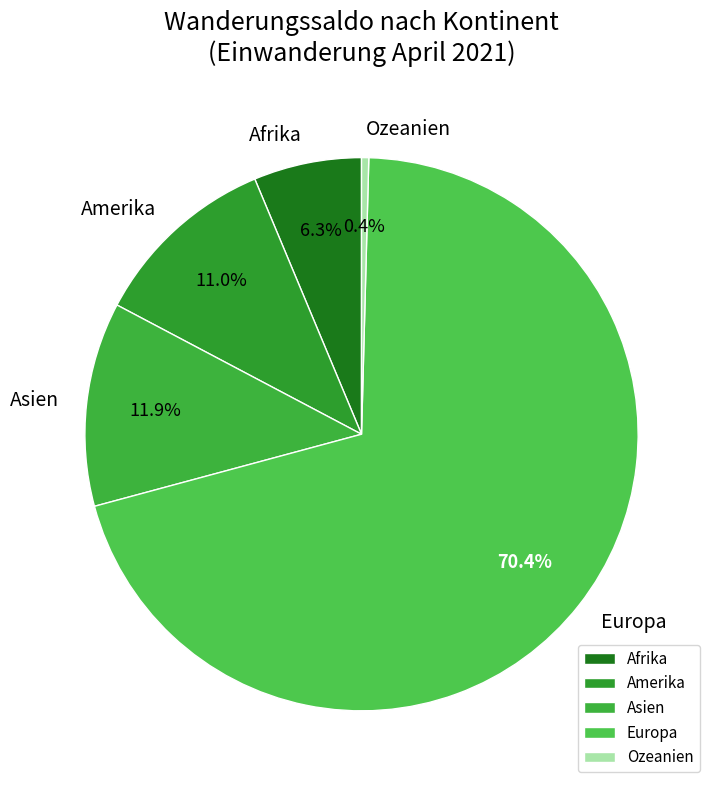

To the nearest percent, what portion does Afrika represent?

6%